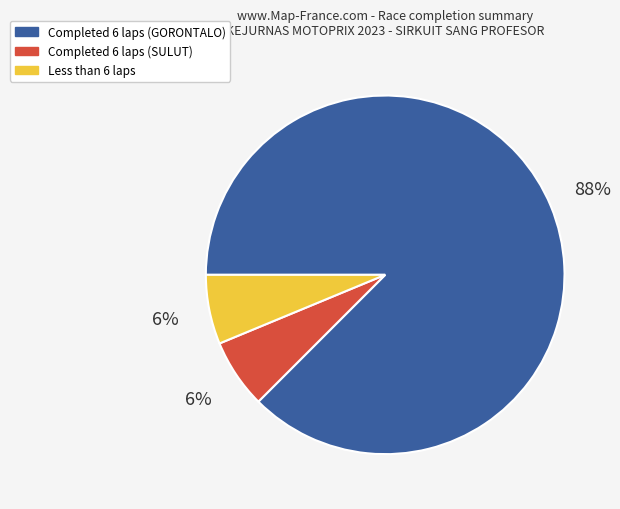

Does any single category account for the majority?

Yes